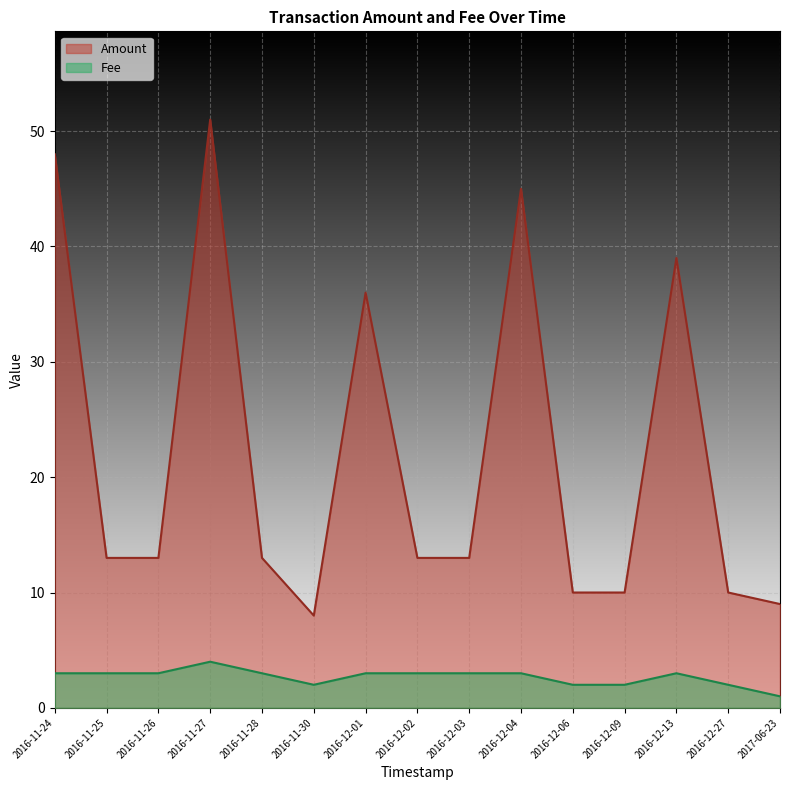

How many categories are shown in the chart?

40